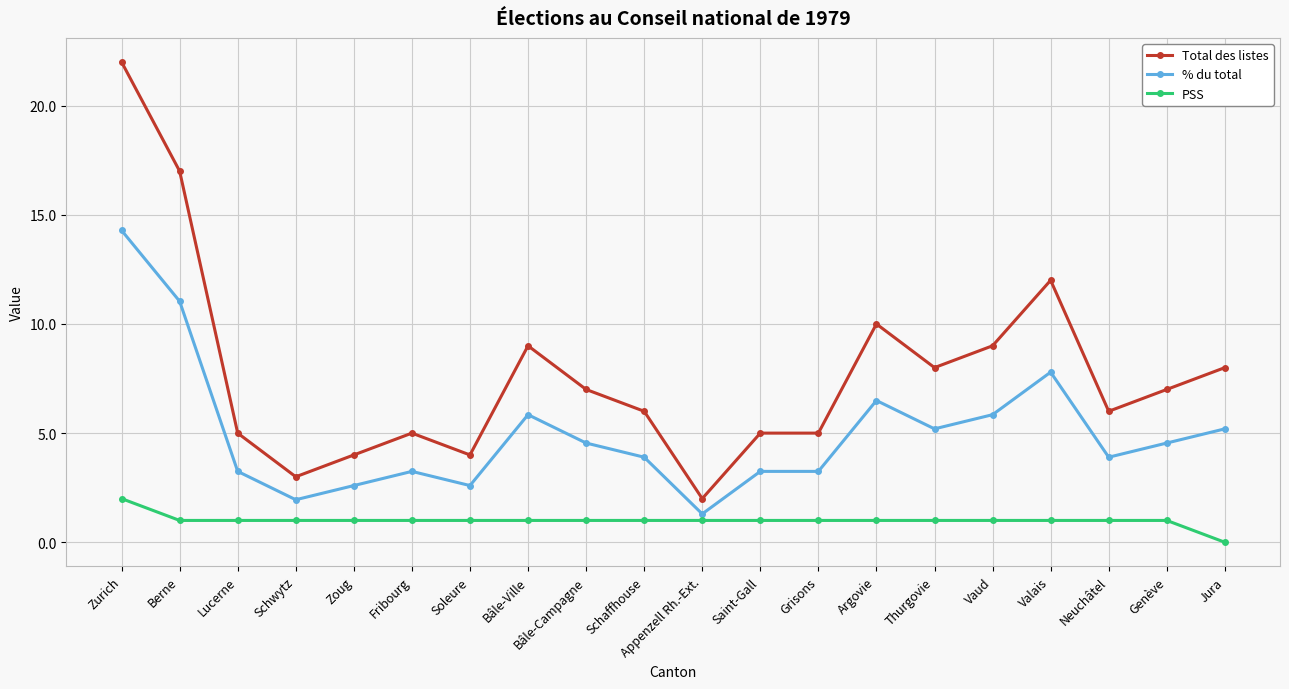

Which series has the largest total across all categories?

Total des listes